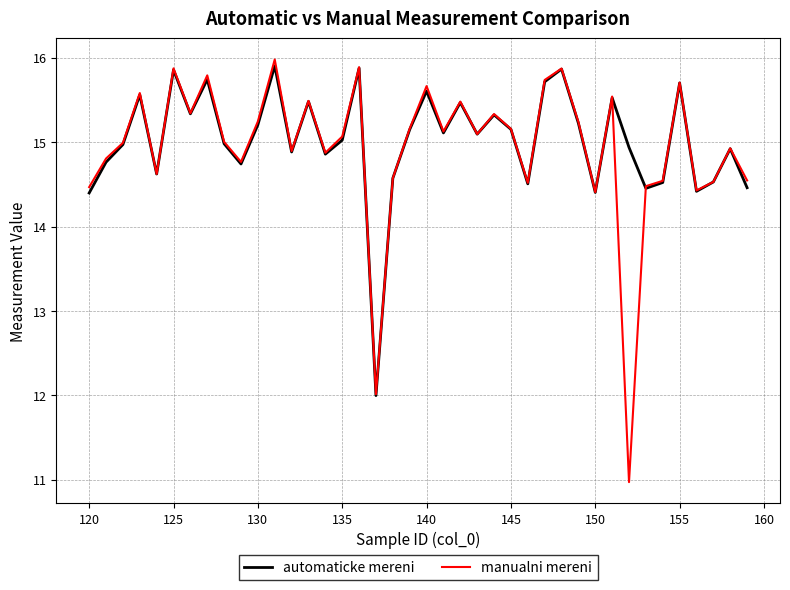

Which series has the widest spread of values?

manualni mereni